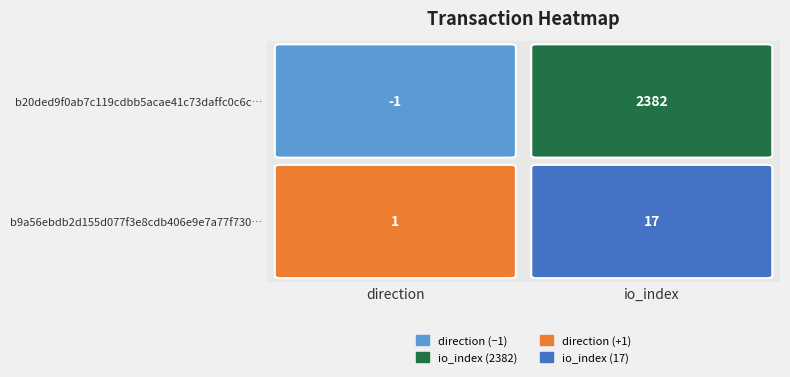

What is the sum of all b9a56ebdb2d155d077f3e8cdb406e9e7a77f730 values?

18